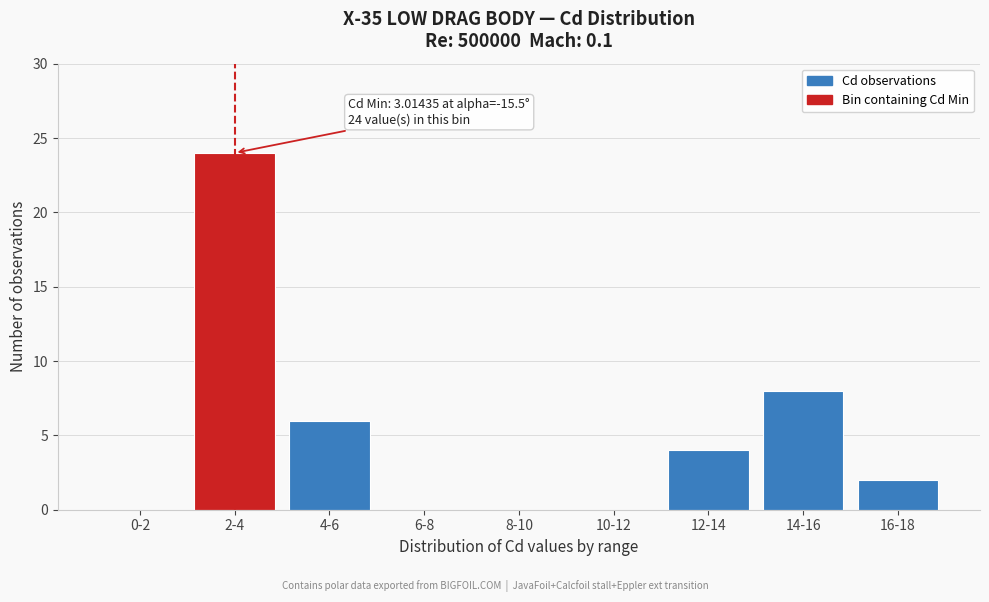

Reading left to right, transcribe all the data shown in this chart.

0-2=0	2-4=24	4-6=6	6-8=0	8-10=0	10-12=0	12-14=4	14-16=8	16-18=2